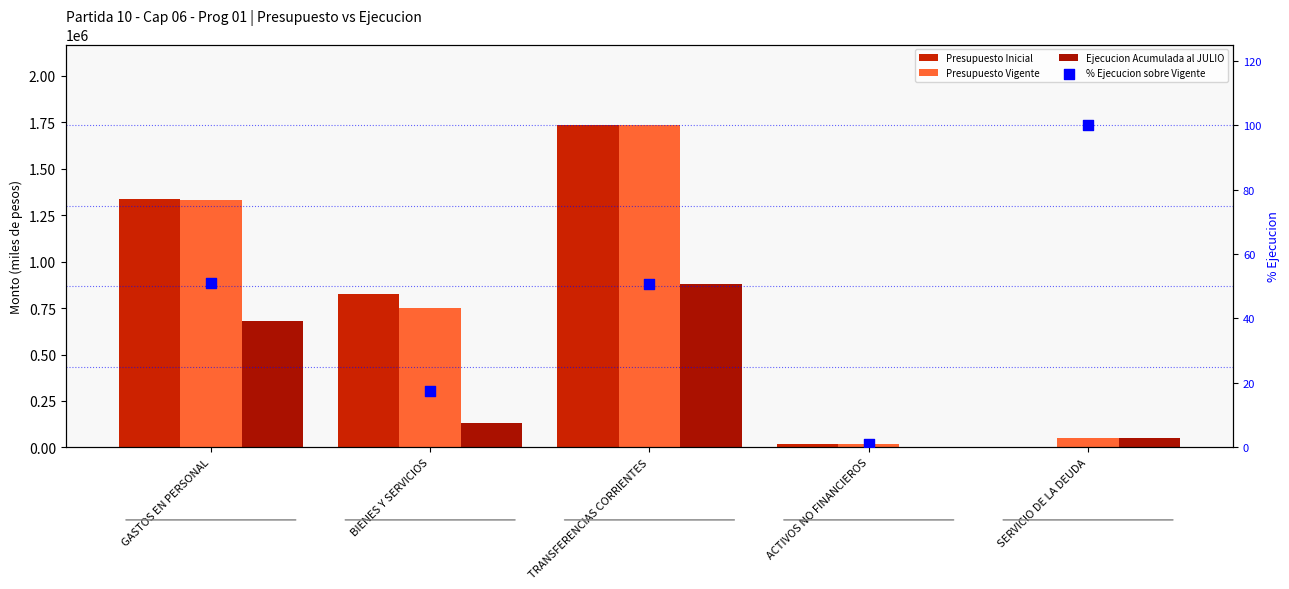

Is the value of Presupuesto Vigente at SERVICIO DE LA DEUDA greater than the value of Ejecucion Acumulada al JULIO at SERVICIO DE LA DEUDA?

Yes